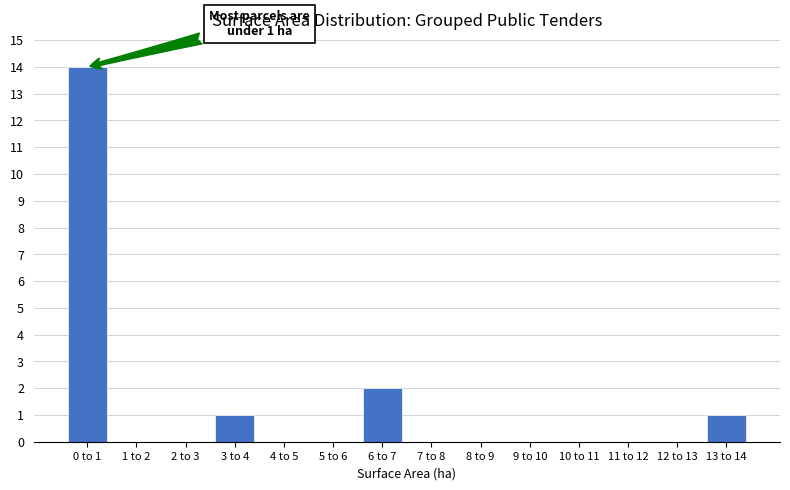

Reading right to left, what are all the values shown in this chart?

13 to 14=1	12 to 13=0	11 to 12=0	10 to 11=0	9 to 10=0	8 to 9=0	7 to 8=0	6 to 7=2	5 to 6=0	4 to 5=0	3 to 4=1	2 to 3=0	1 to 2=0	0 to 1=14